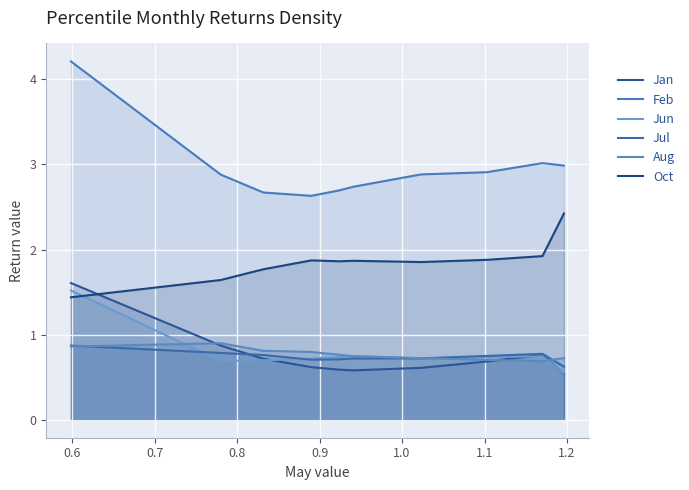

What is the smallest value displayed?

0.5